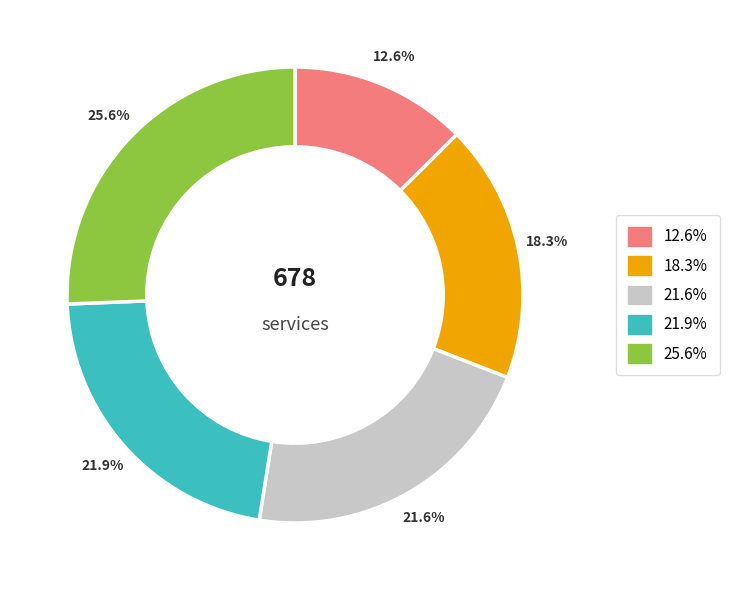

Does any single category account for the majority?

No